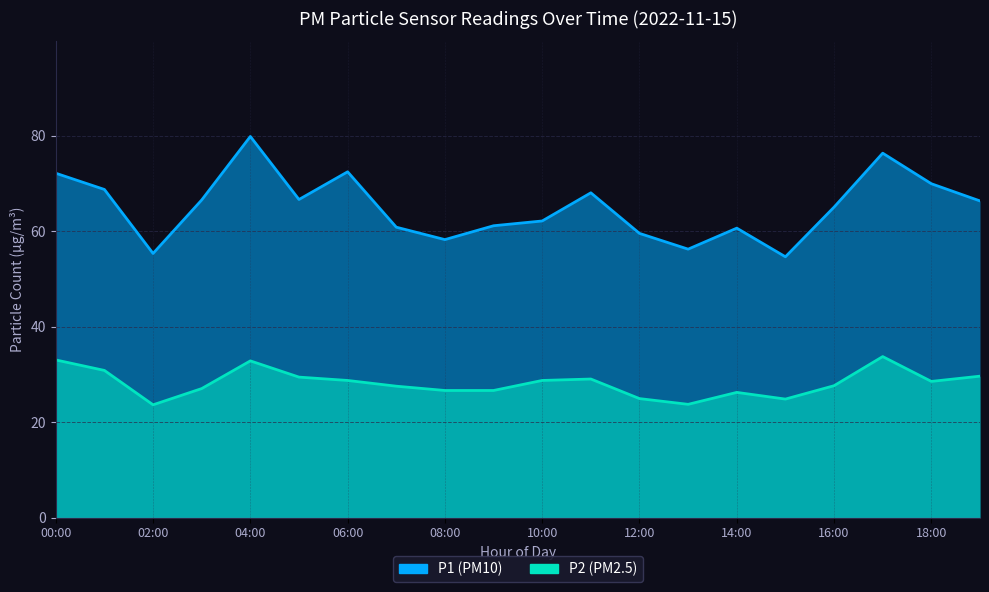

Which series has the widest spread of values?

P1